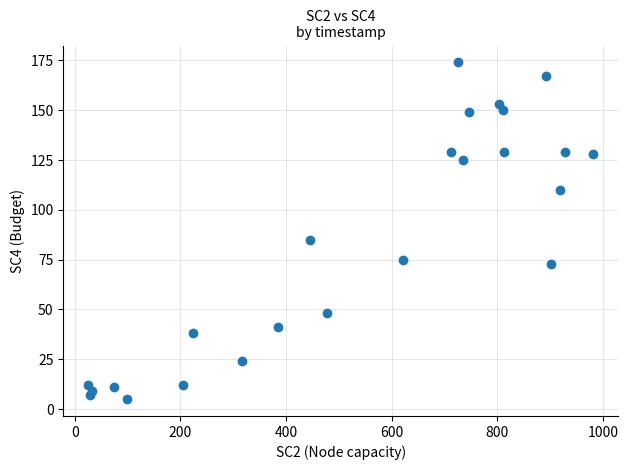

What Y value in the scatter plot is closest to 89?

85